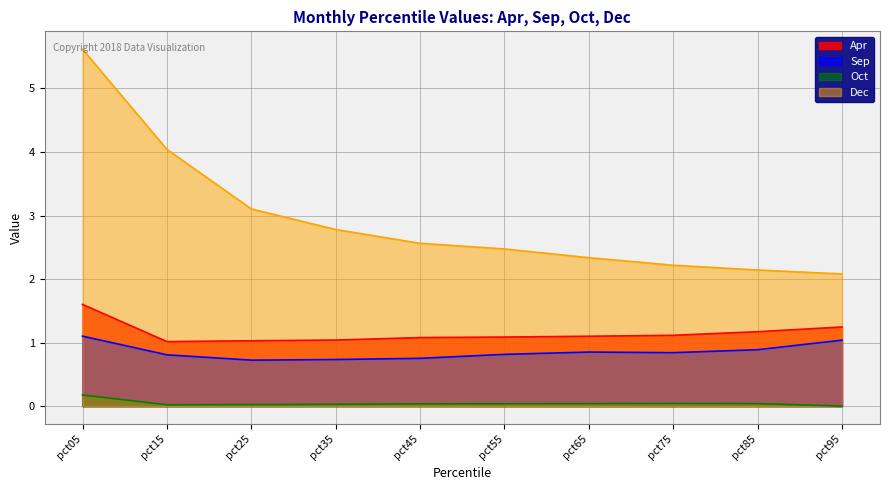

Reading left to right, extract all data points from this chart.

Apr: pct05=1.6	pct15=1.0	pct25=1.0	pct35=1.0	pct45=1.1	pct55=1.1	pct65=1.1	pct75=1.1	pct85=1.2	pct95=1.2
Sep: pct05=1.1	pct15=0.8	pct25=0.7	pct35=0.7	pct45=0.8	pct55=0.8	pct65=0.9	pct75=0.8	pct85=0.9	pct95=1.0
Oct: pct05=0.2	pct15=0.0	pct25=0.0	pct35=0.0	pct45=0.0	pct55=0.0	pct65=0.0	pct75=0.0	pct85=0.0	pct95=0.0
Dec: pct05=5.6	pct15=4.0	pct25=3.1	pct35=2.8	pct45=2.6	pct55=2.5	pct65=2.3	pct75=2.2	pct85=2.1	pct95=2.1